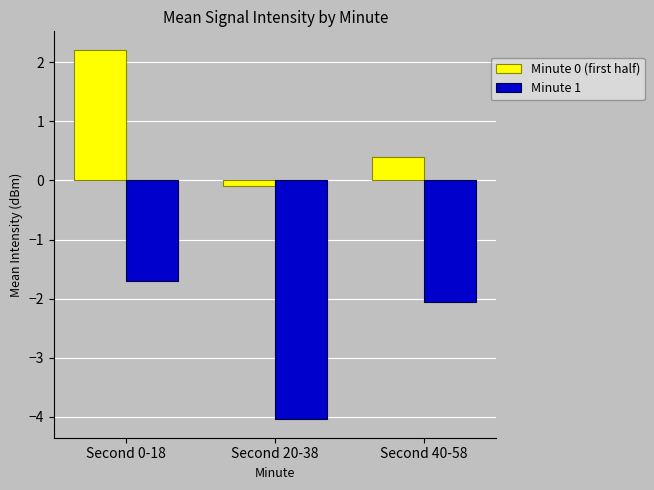

What is the label of the 1st bar from the left?

Second 0-18